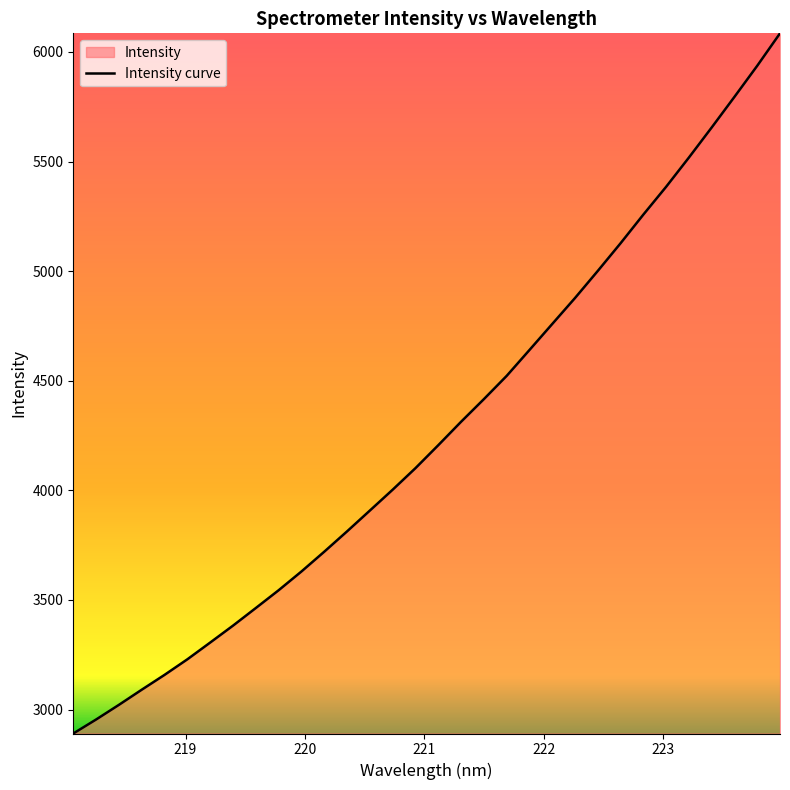

What is the greatest value displayed?

6084.8